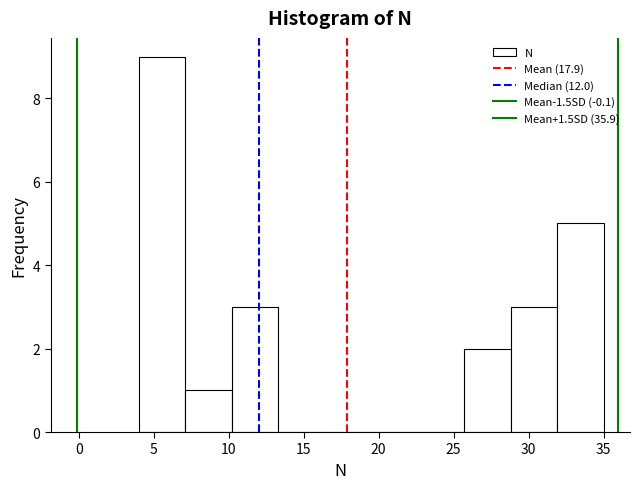

Over which range of the x-axis is the bar tallest?

4.0 to 7.1